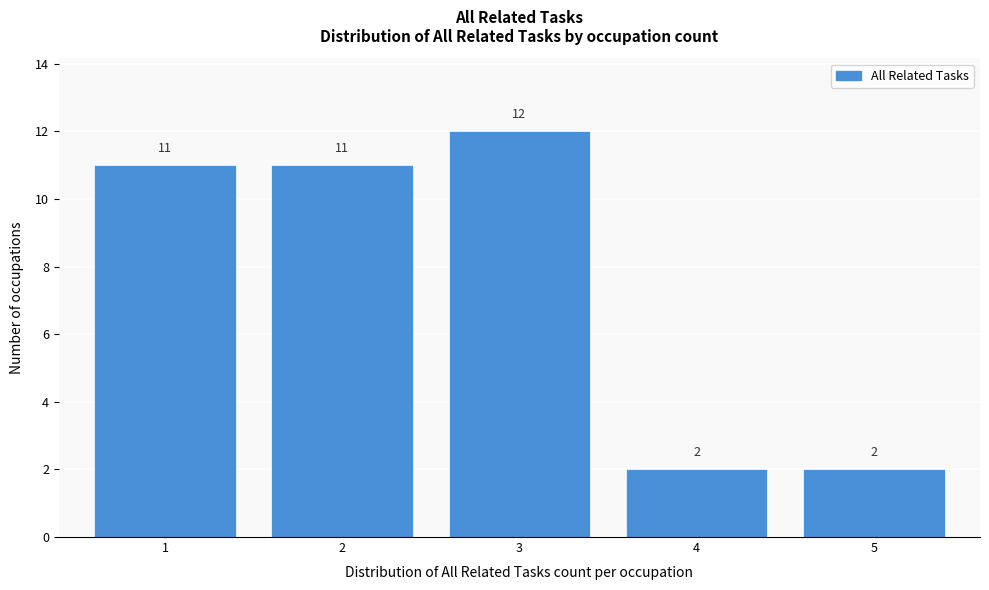

How tall is the bar that spans 2.5 to 3.5 on the x-axis?

12